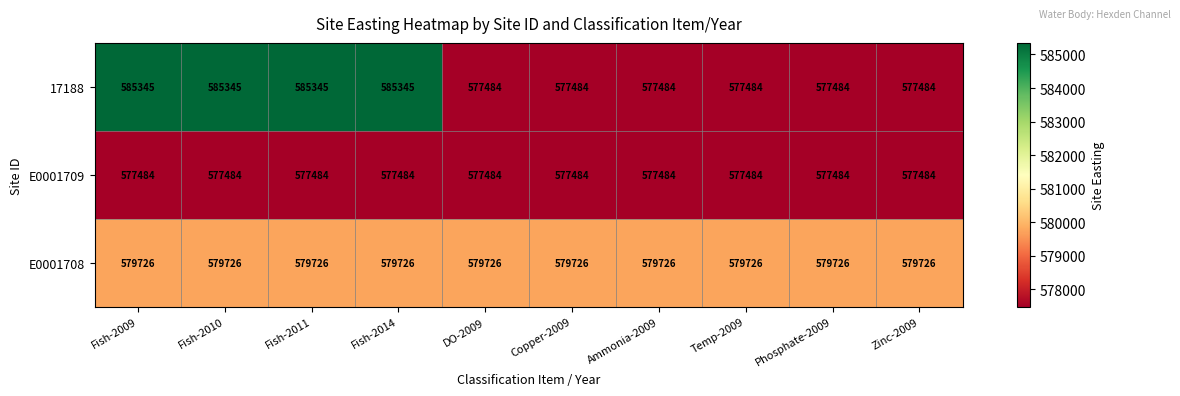

Reading left to right, list all the values displayed in this chart.

17188: Fish-2009=585345	Fish-2010=585345	Fish-2011=585345	Fish-2014=585345	DO-2009=577484	Copper-2009=577484	Ammonia-2009=577484	Temp-2009=577484	Phosphate-2009=577484	Zinc-2009=577484
E0001709: Fish-2009=577484	Fish-2010=577484	Fish-2011=577484	Fish-2014=577484	DO-2009=577484	Copper-2009=577484	Ammonia-2009=577484	Temp-2009=577484	Phosphate-2009=577484	Zinc-2009=577484
E0001708: Fish-2009=579726	Fish-2010=579726	Fish-2011=579726	Fish-2014=579726	DO-2009=579726	Copper-2009=579726	Ammonia-2009=579726	Temp-2009=579726	Phosphate-2009=579726	Zinc-2009=579726